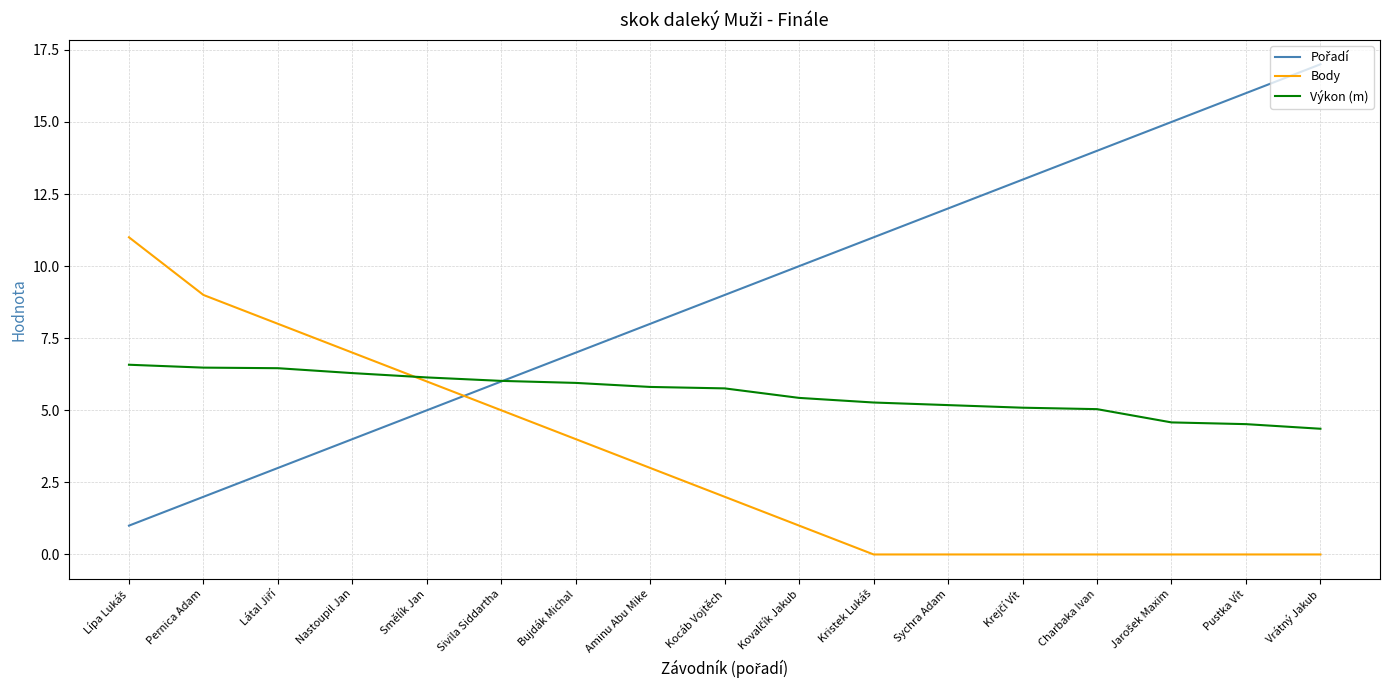

What is the approximate value of Výkon (m) at Smělík Jan?

6.1